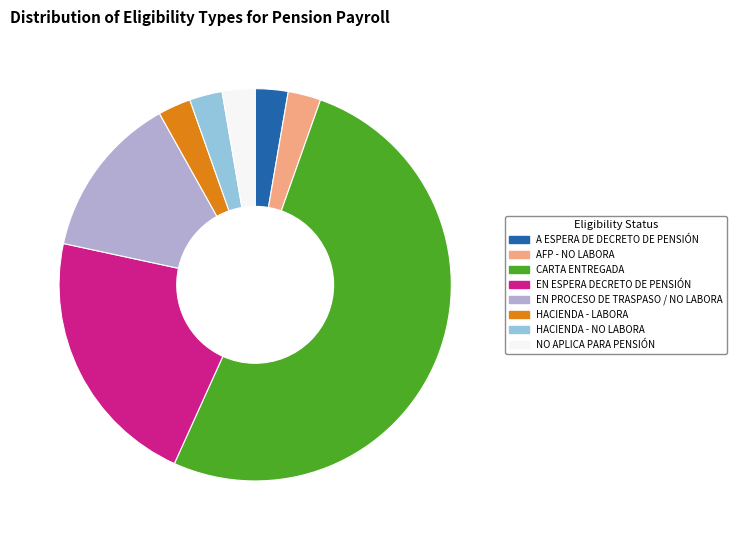

Which slice is the largest?

CARTA ENTREGADA